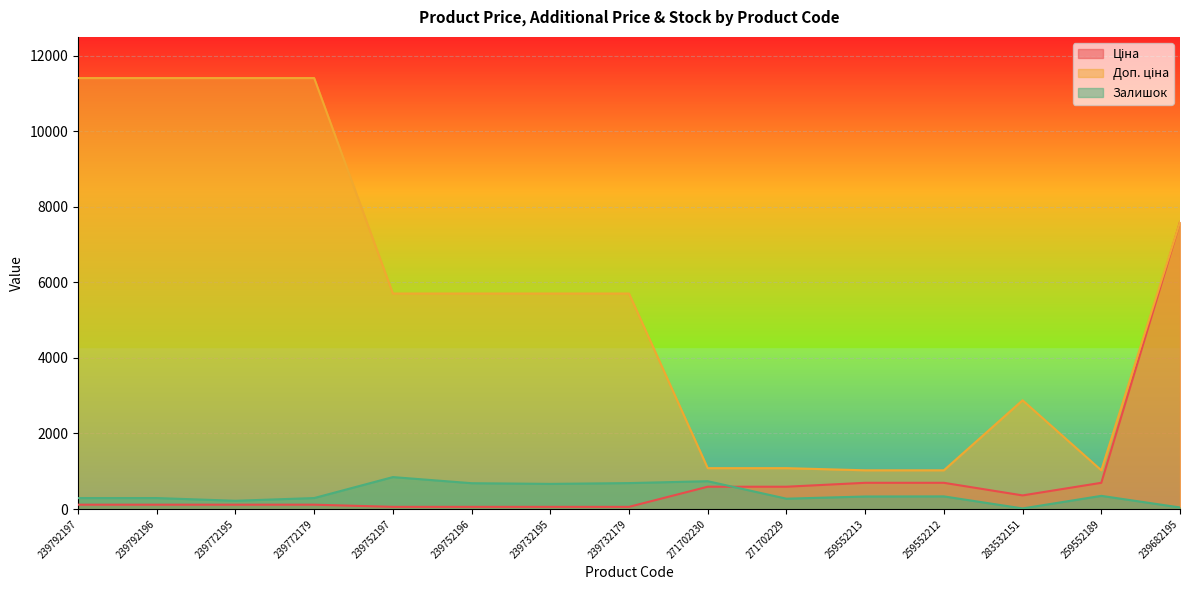

How many series are shown in this chart?

3